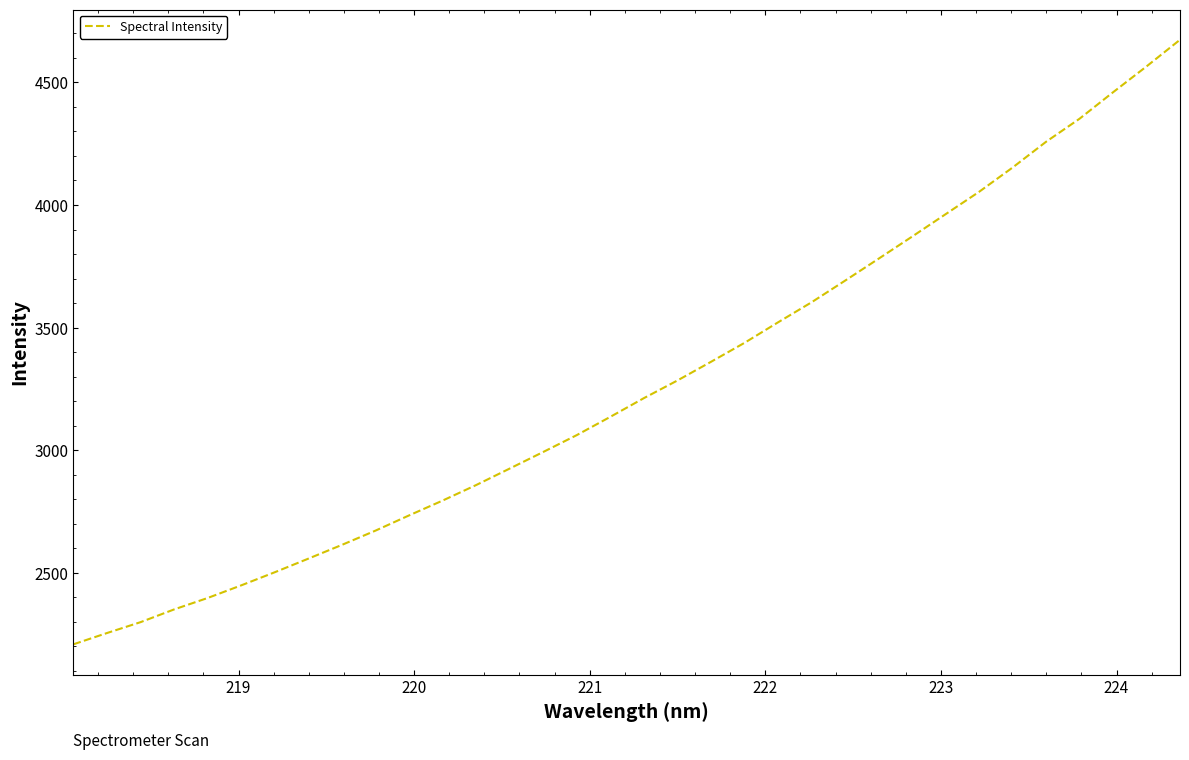

What is the greatest value displayed?

4673.9